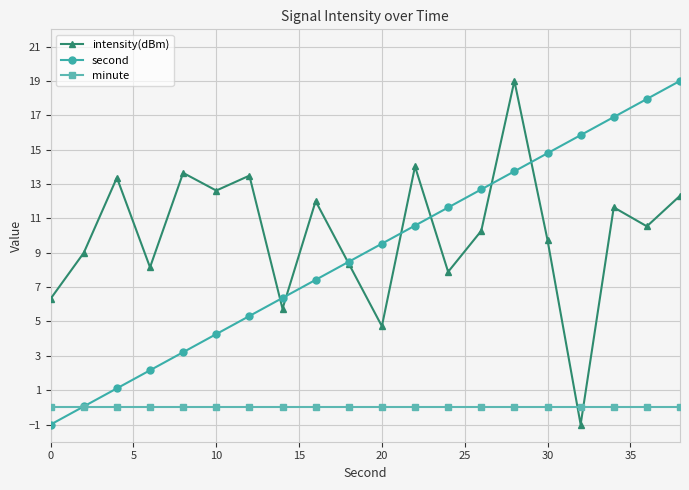

How many values in the intensity(dBm) series exceed 10?

11